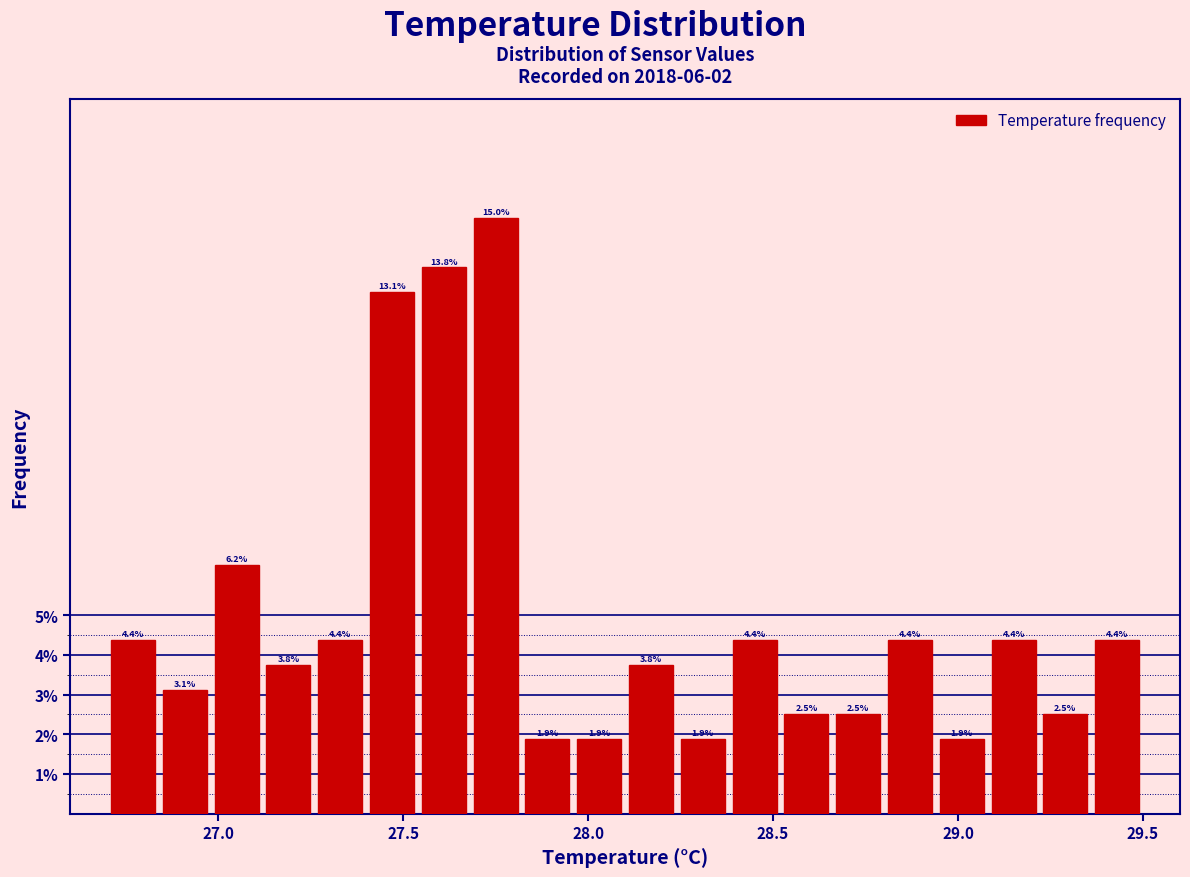

Read against the x-axis, roughly where is the centre of the tallest bar?

27.75